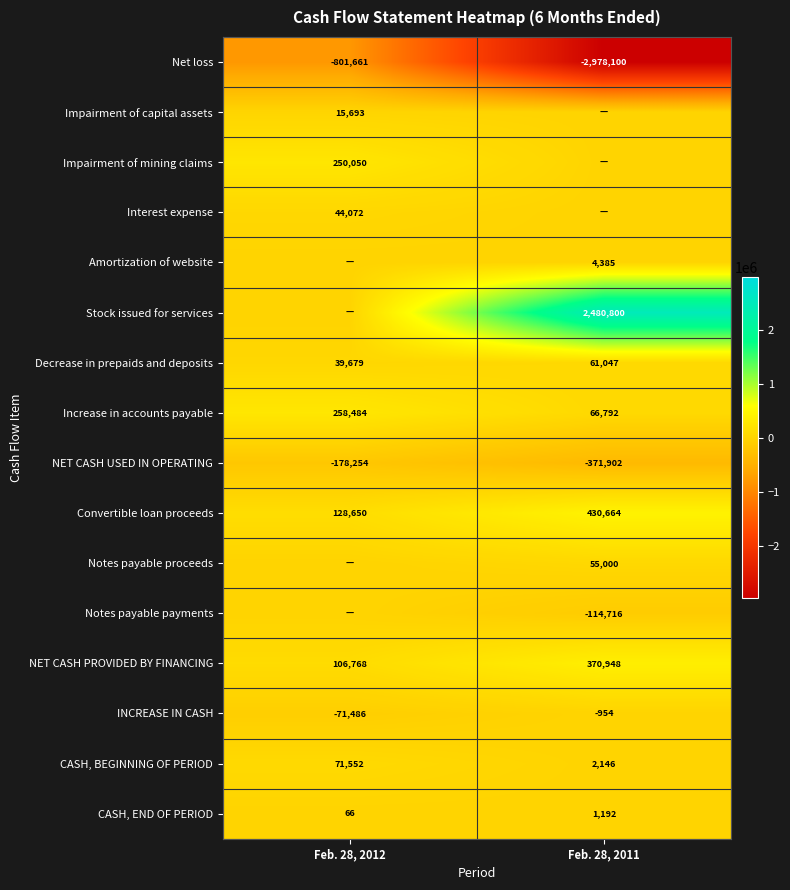

Which category has the lowest value in the CASH, BEGINNING OF PERIOD series?

Feb. 28, 2011